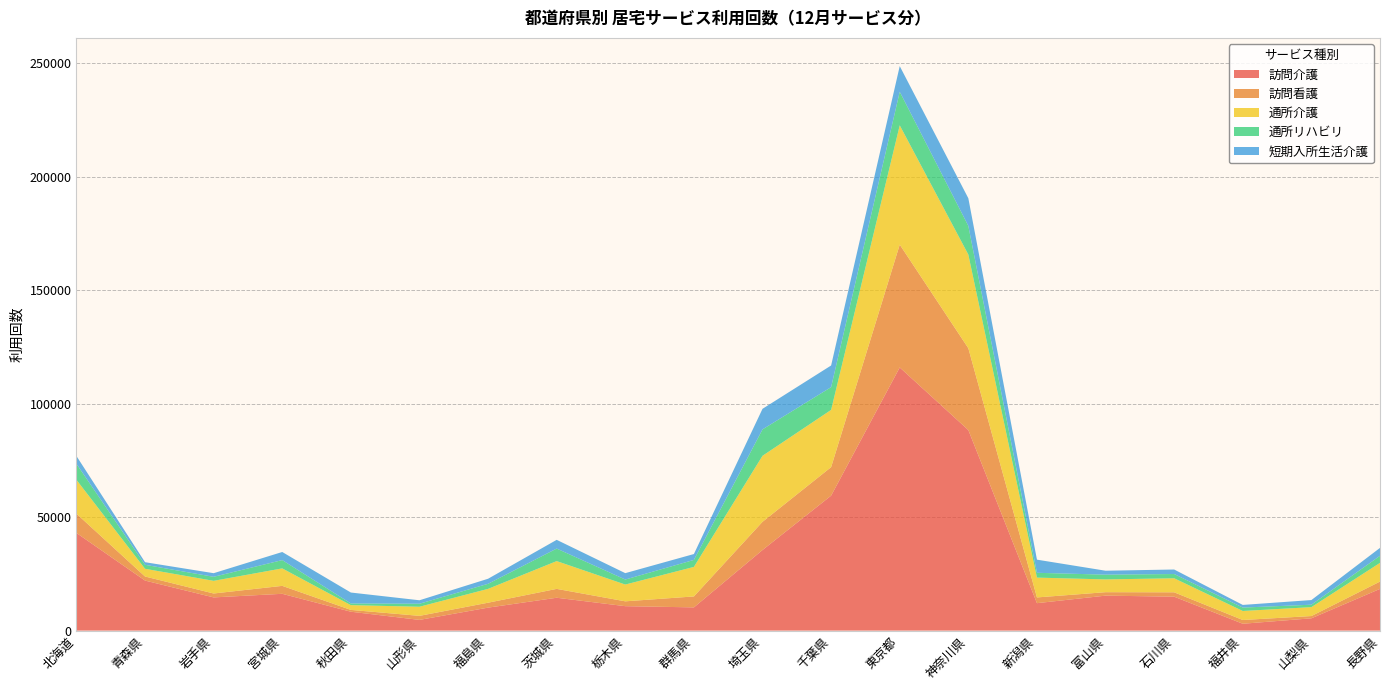

Reading left to right, list all the values displayed in this chart.

訪問介護: 北海道=43045	青森県=22049	岩手県=14629	宮城県=16217	秋田県=8316	山形県=4713	福島県=10119	茨城県=14477	栃木県=10764	群馬県=10231	埼玉県=35515	千葉県=59480	東京都=115988	神奈川県=88389	新潟県=12089	富山県=15407	石川県=14944	福井県=3018	山梨県=5412	長野県=18377
訪問看護: 北海道=8504	青森県=1798	岩手県=1725	宮城県=3500	秋田県=800	山形県=1782	福島県=2175	茨城県=3908	栃木県=2136	群馬県=4825	埼玉県=12434	千葉県=12572	東京都=54145	神奈川県=36066	新潟県=2530	富山県=1523	石川県=1934	福井県=1654	山梨県=1001	長野県=3233
通所介護: 北海道=14927	青森県=3398	岩手県=5575	宮城県=7701	秋田県=2100	山形県=4017	福島県=6095	茨城県=12250	栃木県=7397	群馬県=13016	埼玉県=29098	千葉県=25228	東京都=52578	神奈川県=41271	新潟県=8734	富山県=5631	石川県=6185	福井県=3972	山梨県=3926	長野県=8240
通所リハビリ: 北海道=7055	青森県=1752	岩手県=1780	宮城県=3658	秋田県=741	山形県=1331	福島県=2237	茨城県=5519	栃木県=2211	群馬県=3082	埼玉県=11640	千葉県=10028	東京都=14798	神奈川県=12647	新潟県=2123	富山県=2093	石川県=1872	福井県=1501	山梨県=1072	長野県=3120
短期入所生活介護: 北海道=3436	青森県=1148	岩手県=1592	宮城県=3568	秋田県=4821	山形県=1521	福島県=2226	茨城県=3848	栃木県=2812	群馬県=2590	埼玉県=9065	千葉県=9545	東京都=11301	神奈川県=12180	新潟県=5789	富山県=1736	石川県=1989	福井県=1168	山梨県=2049	長野県=3482